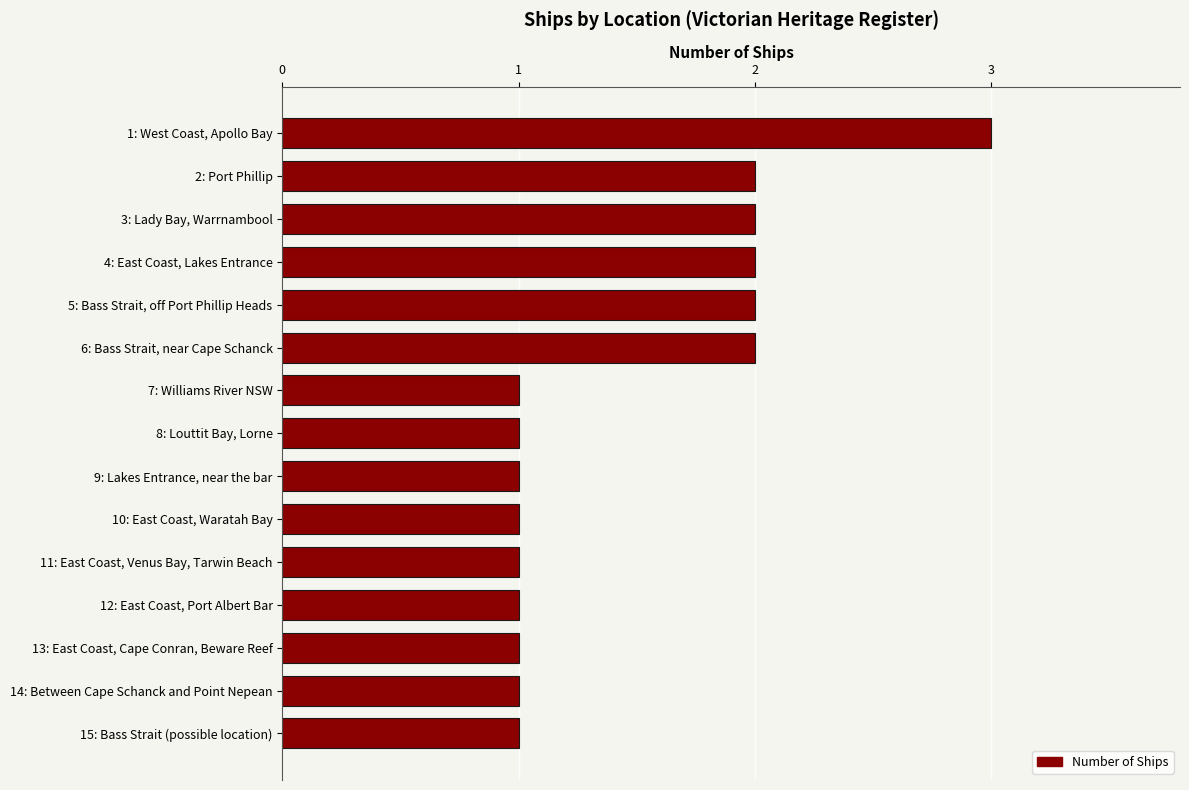

At which category does the chart reach its peak across all series?

1: West Coast, Apollo Bay